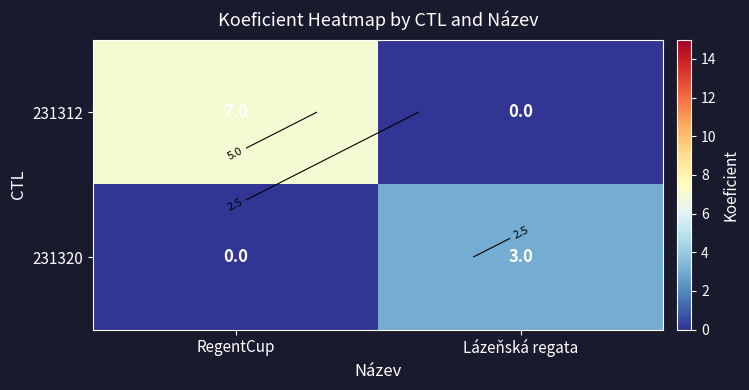

What is the difference between the maximum and minimum values in the 231312 series?

7